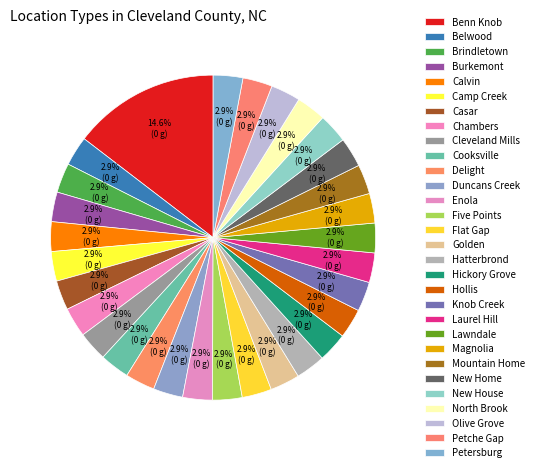

Is it true that North Brook is 12% of the pie?

False